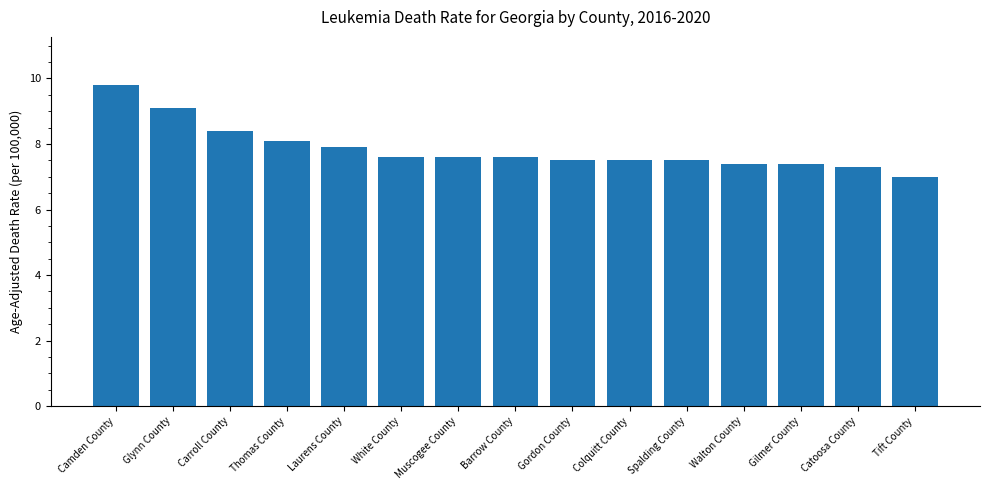

Which label corresponds to the largest value in the chart?

Camden County